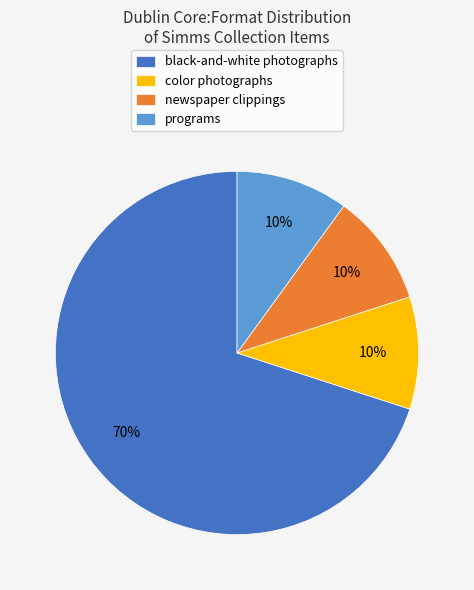

To the nearest percent, what is the average slice percentage?

25%